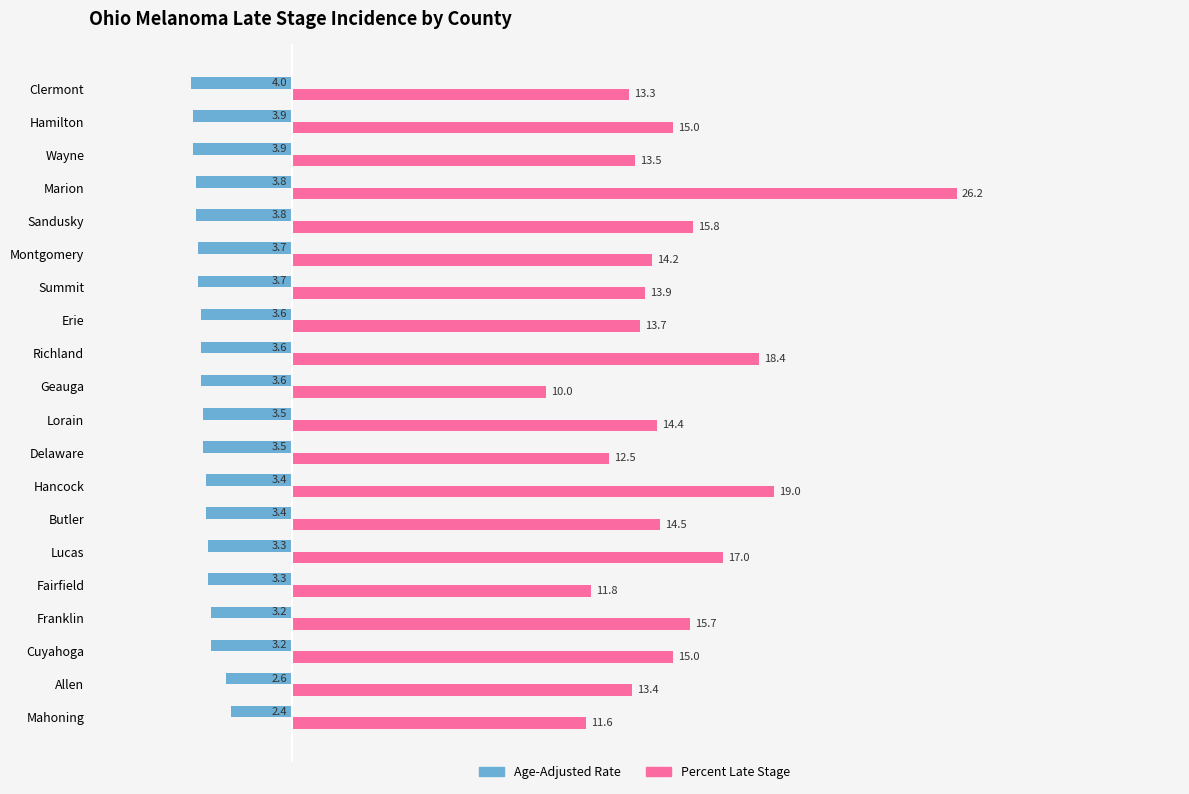

What is the average value of the Percent Late Stage series?

14.9